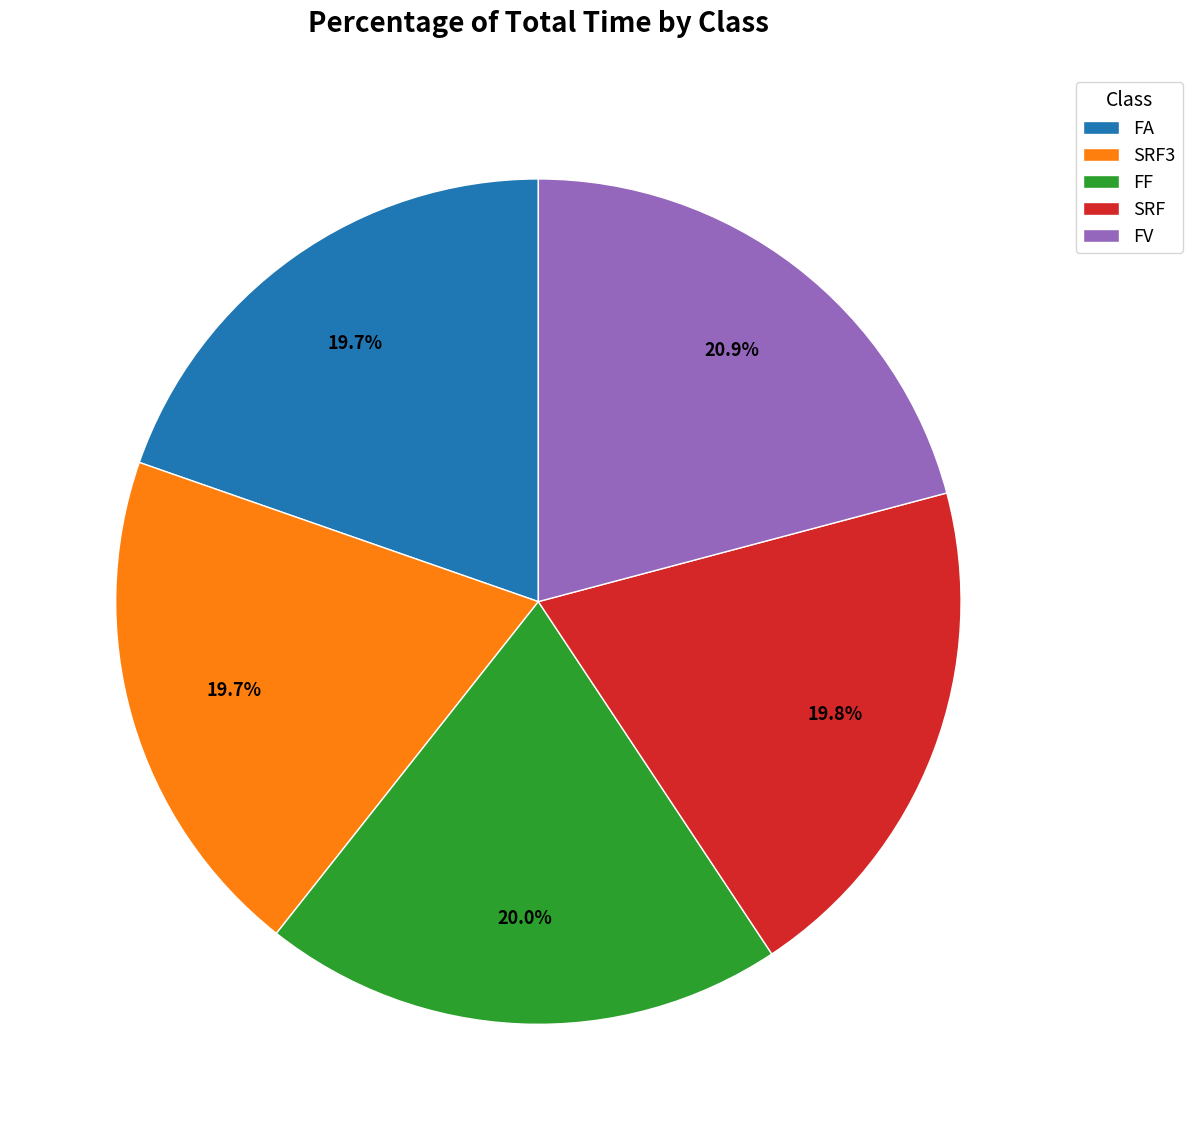

How many segments does this pie chart have?

5